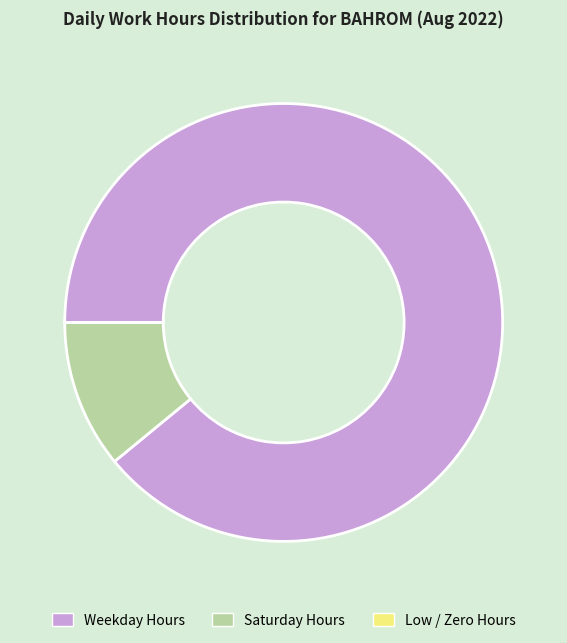

Does any single category account for the majority?

Yes